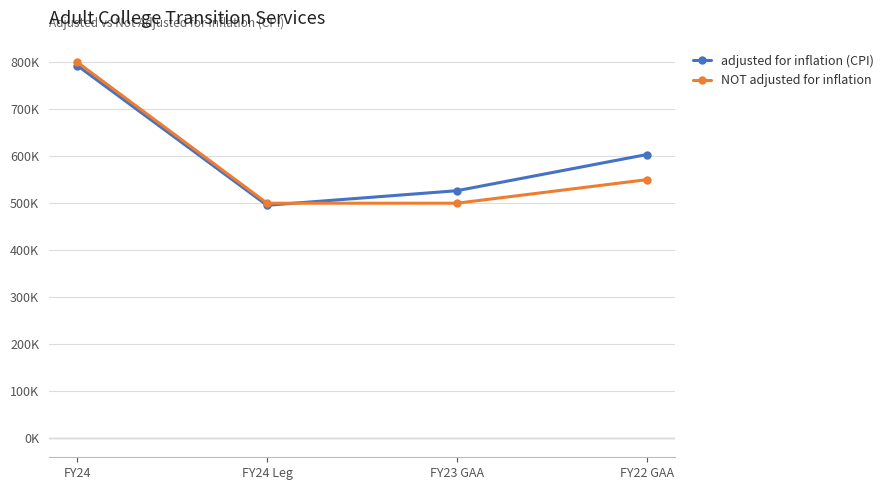

What is the difference between the second highest and second lowest values in the NOT adjusted for inflation series?

50000